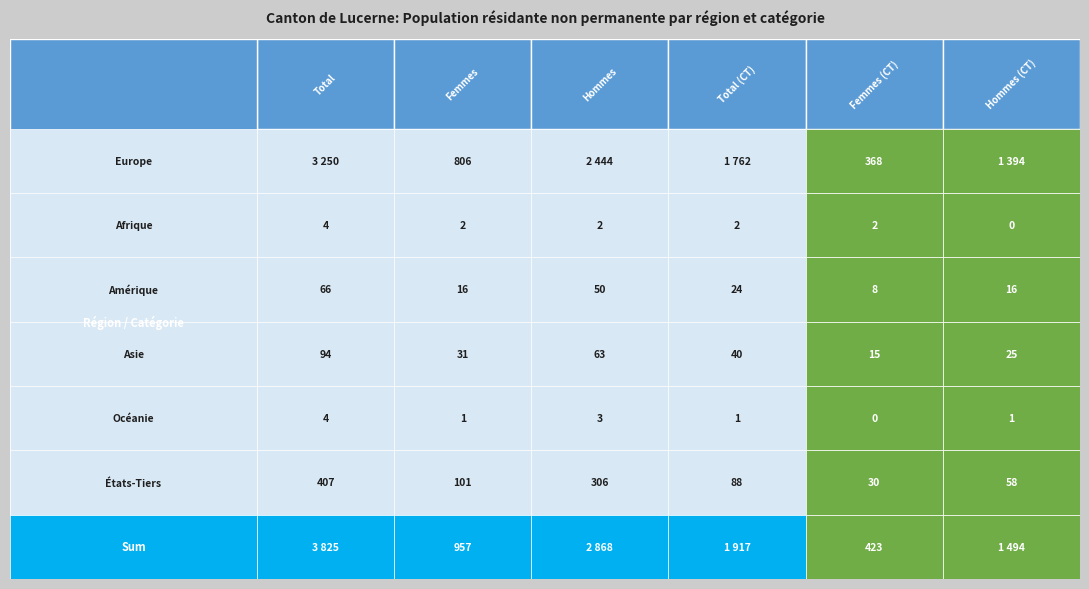

Reading left to right, extract all data points from this chart.

Europe: 0=3250	1=806	2=2444	3=1762	4=368	5=1394
Afrique: 0=4	1=2	2=2	3=2	4=2	5=0
Amérique: 0=66	1=16	2=50	3=24	4=8	5=16
Asie: 0=94	1=31	2=63	3=40	4=15	5=25
Océanie: 0=4	1=1	2=3	3=1	4=0	5=1
États-Tiers: 0=407	1=101	2=306	3=88	4=30	5=58